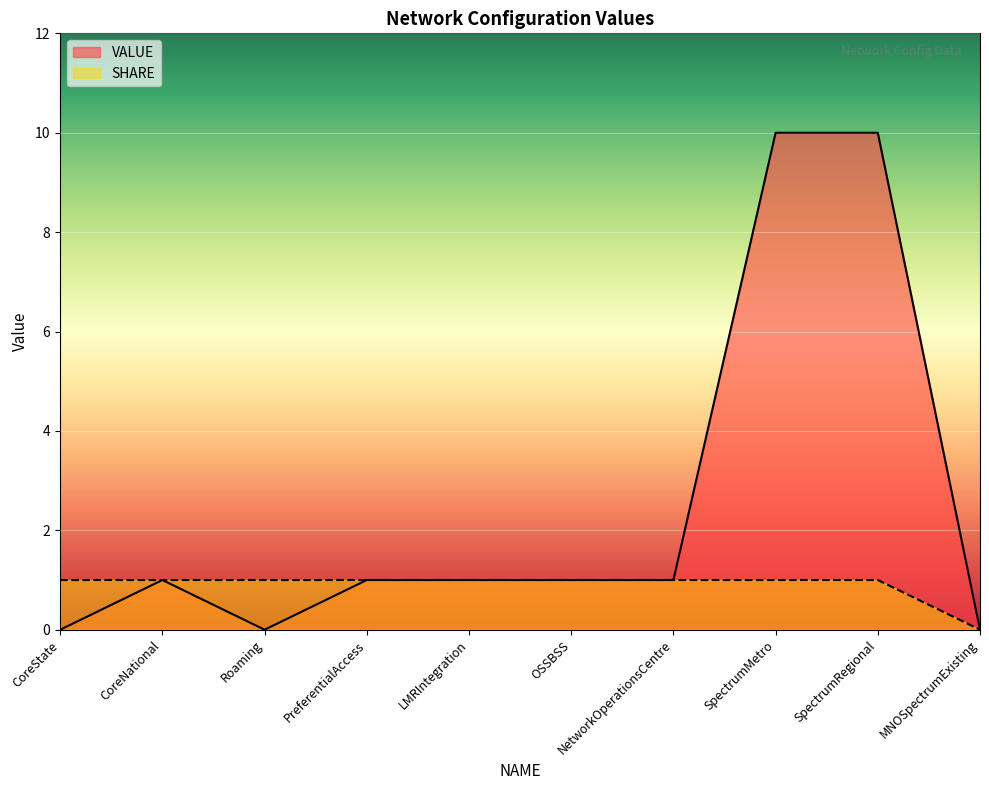

The value of SHARE at CoreState is 1. True or false?

True